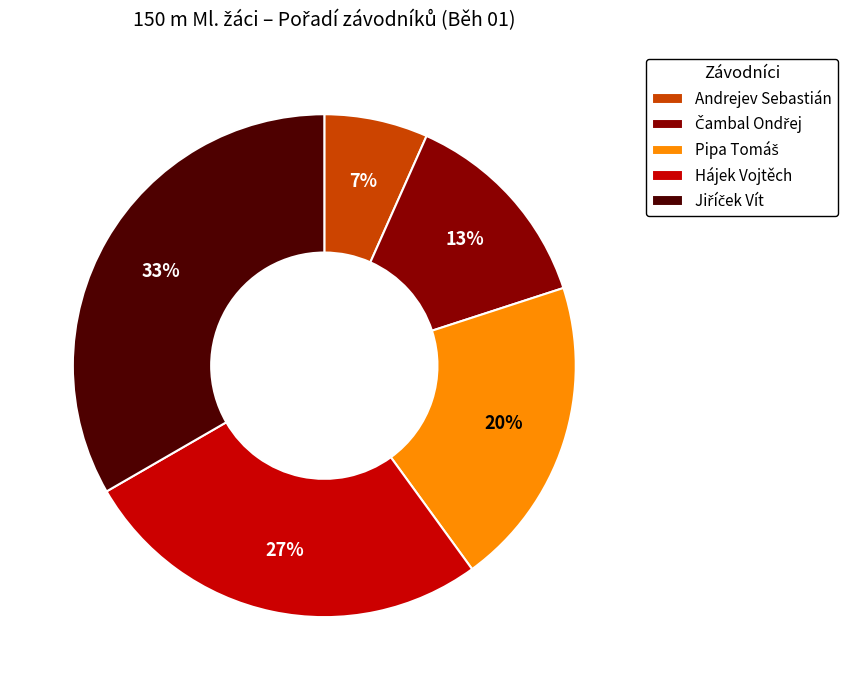

Combined, do Andrejev Sebastián and Hájek Vojtěch account for over 50%?

No